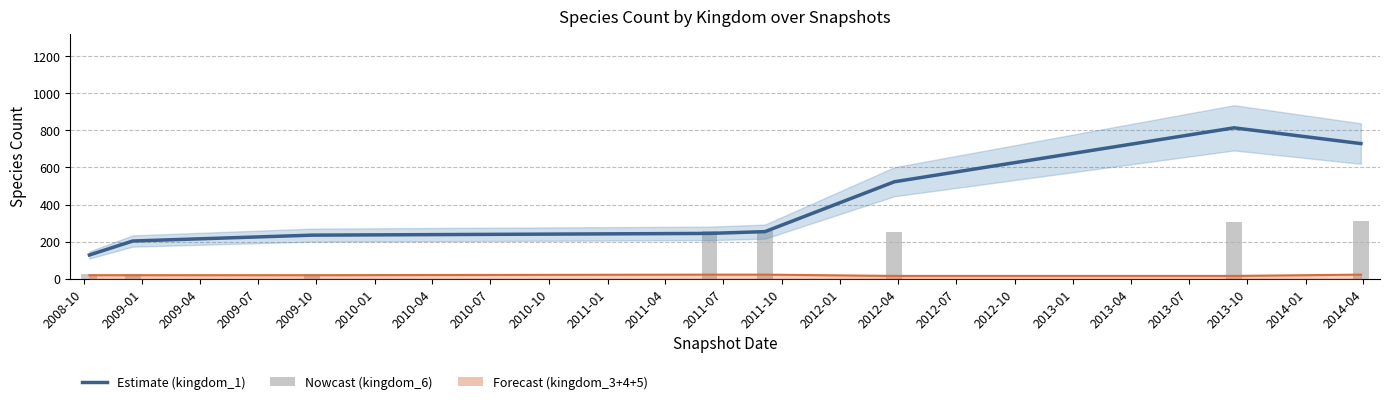

Is it true that kingdom_1 equals 495.2 at 2010-07?

False